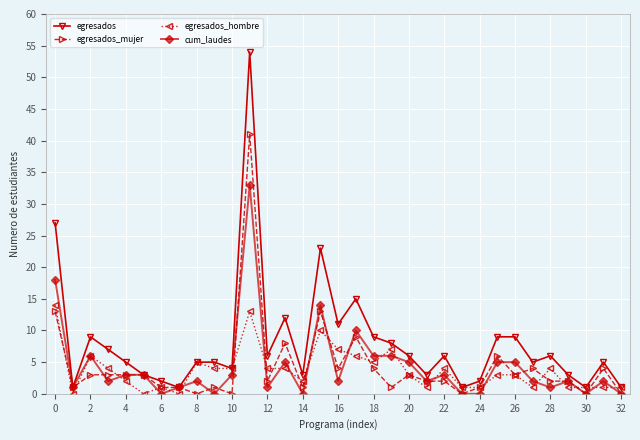

Which series has the largest total across all categories?

egresados